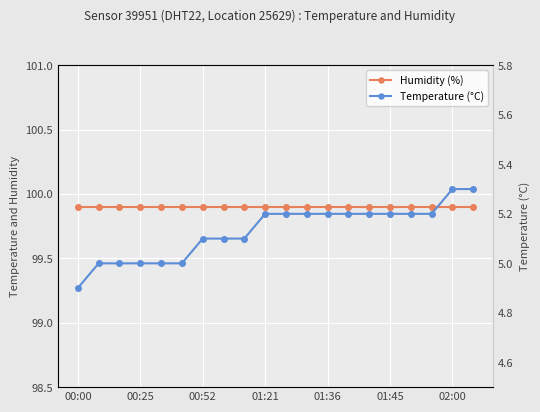

Between 00:25 and 13, which series saw the biggest shift?

Temperature (°C)